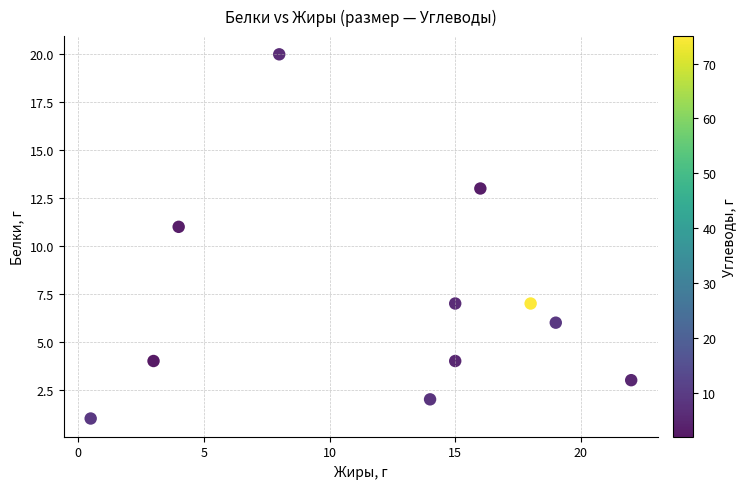

What Y value in the scatter plot is closest to 10?

11